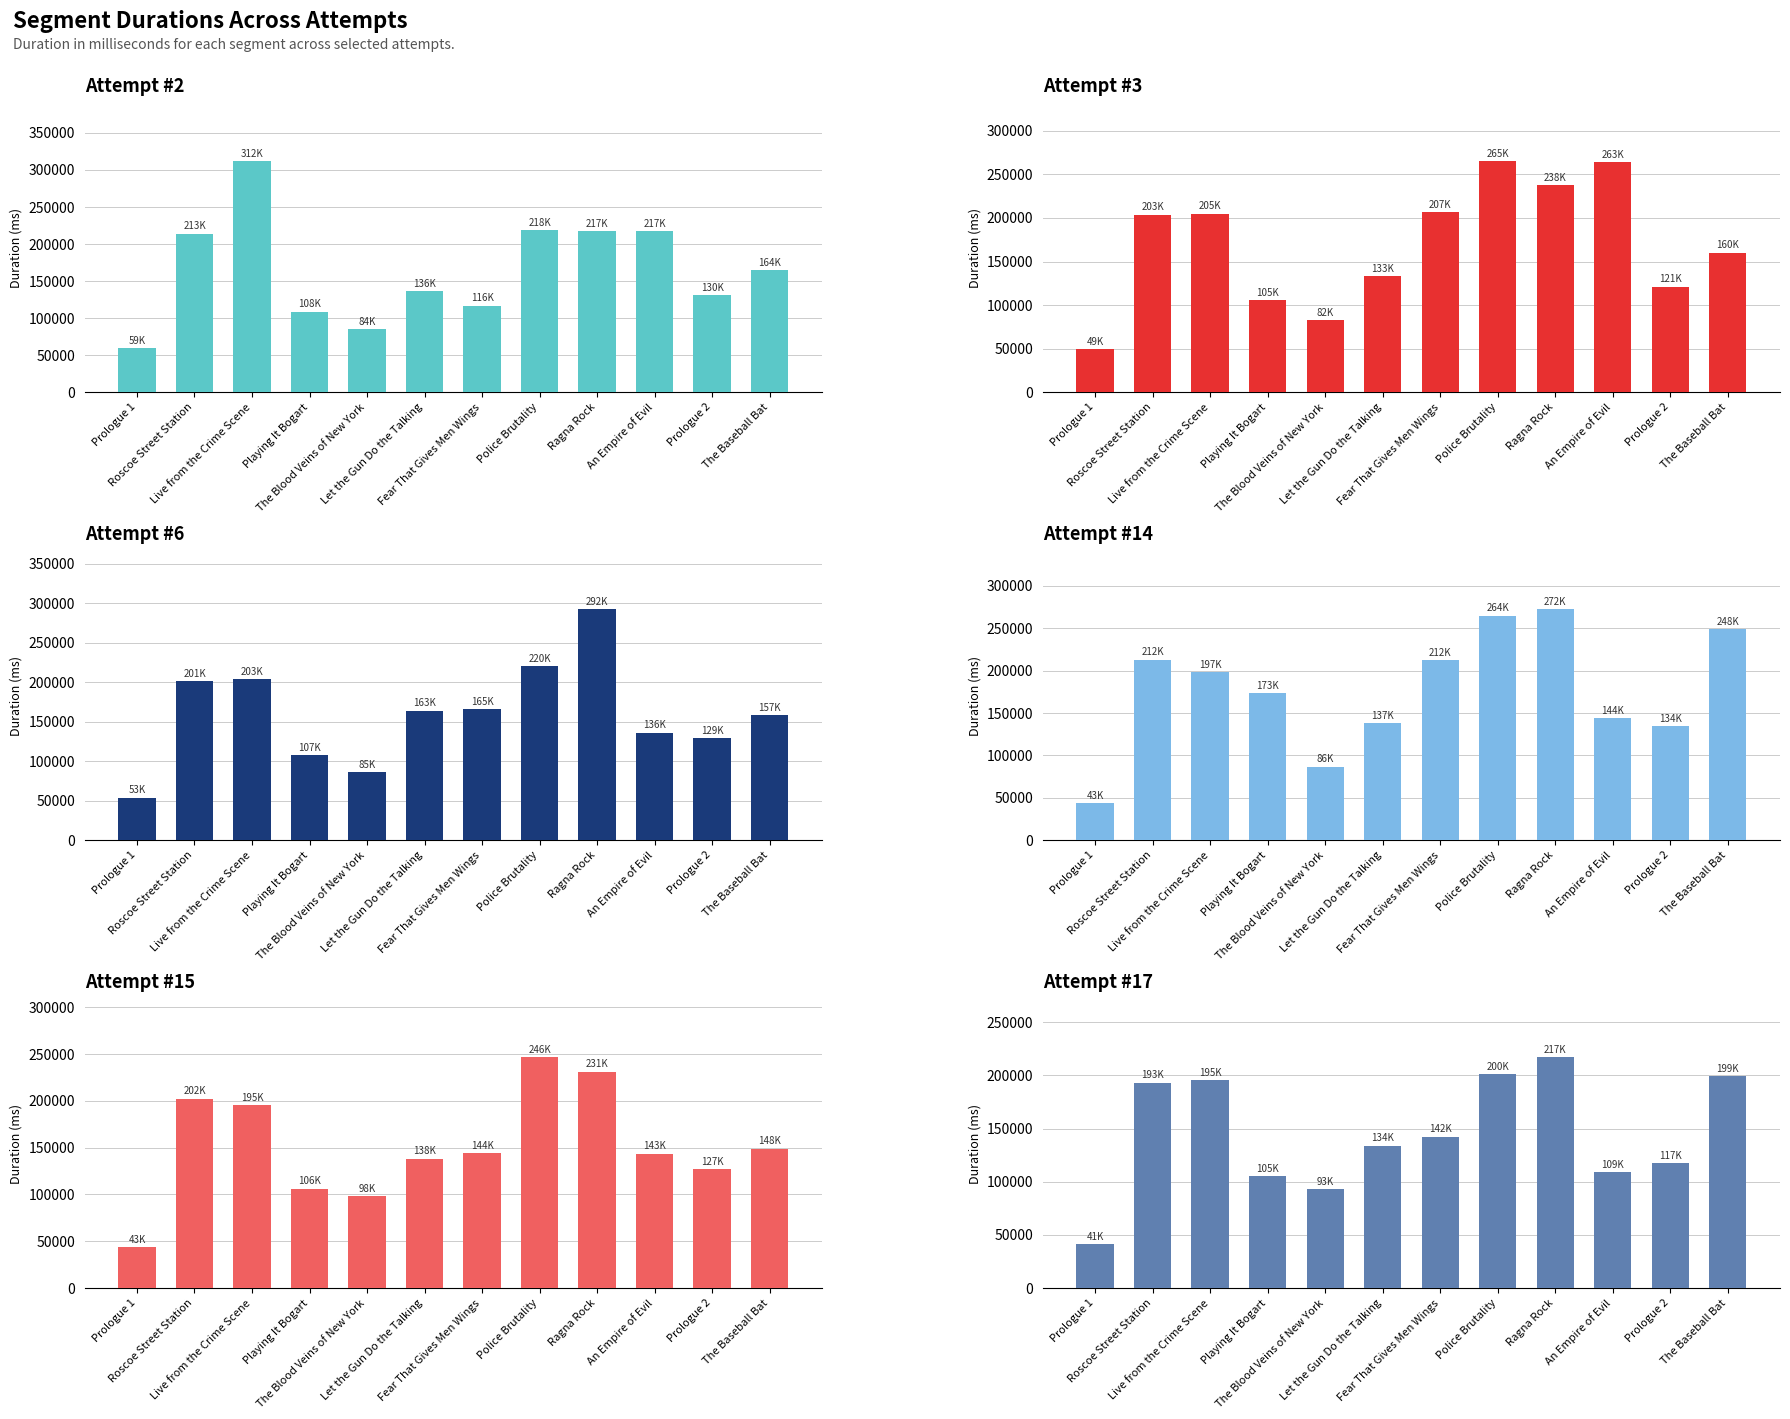

What is the highest value of the Attempt #2's Duration (ms) series?

312260